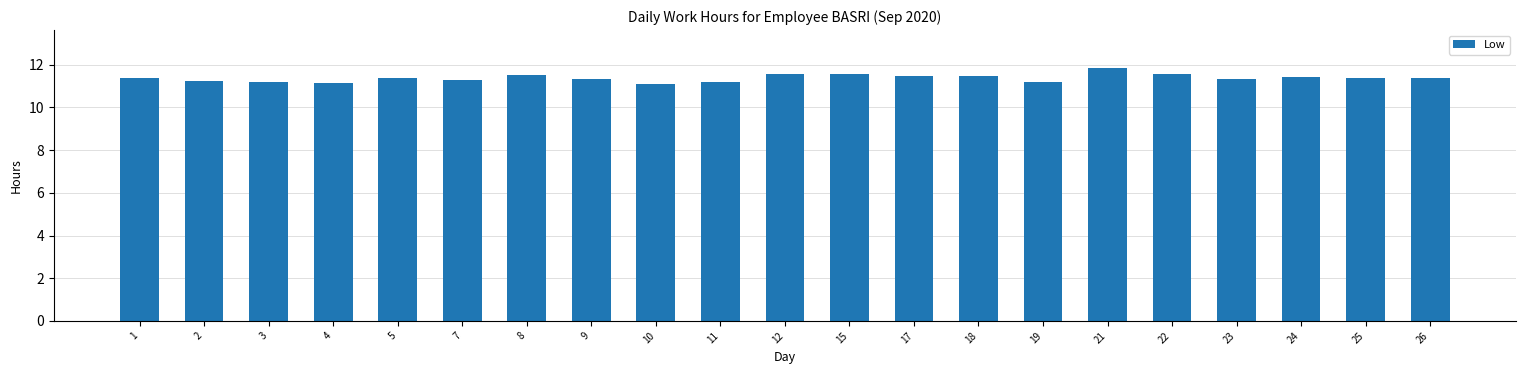

The chart shows a value of 11.1 at 10. True or false?

True